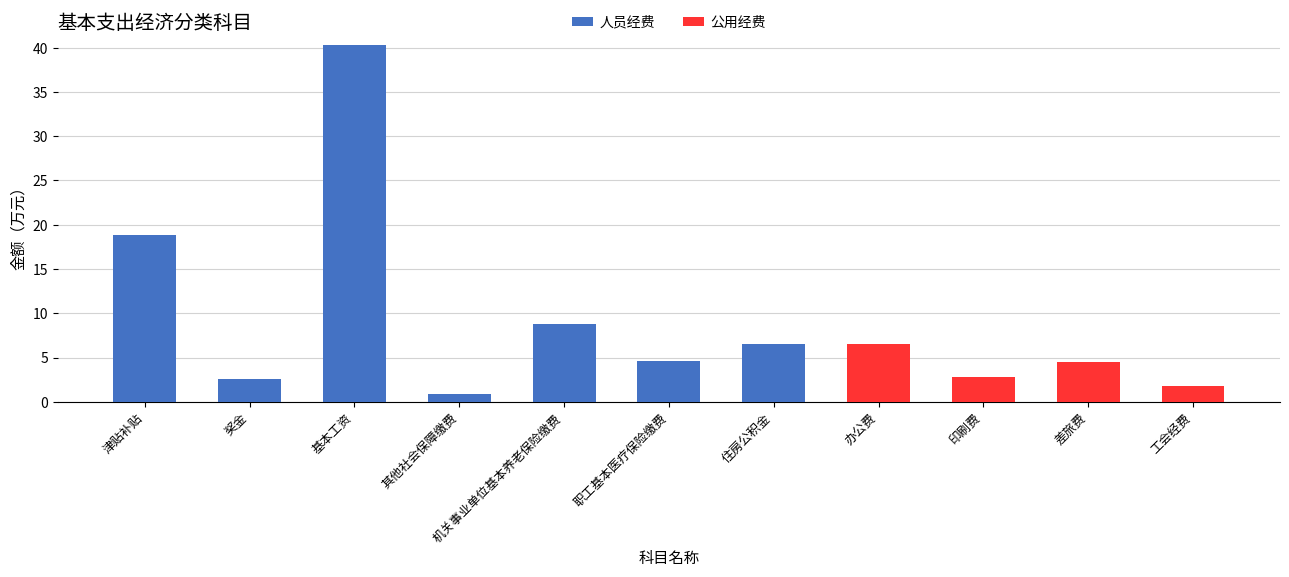

How many data points does each series have?

11